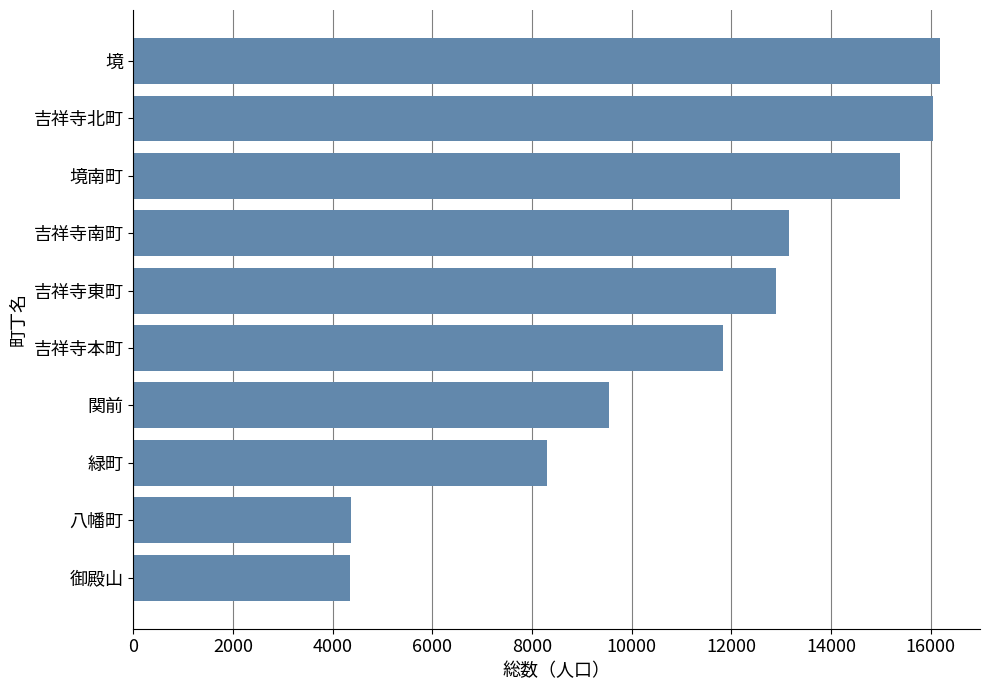

What is the difference between the second highest and second lowest values?

11672